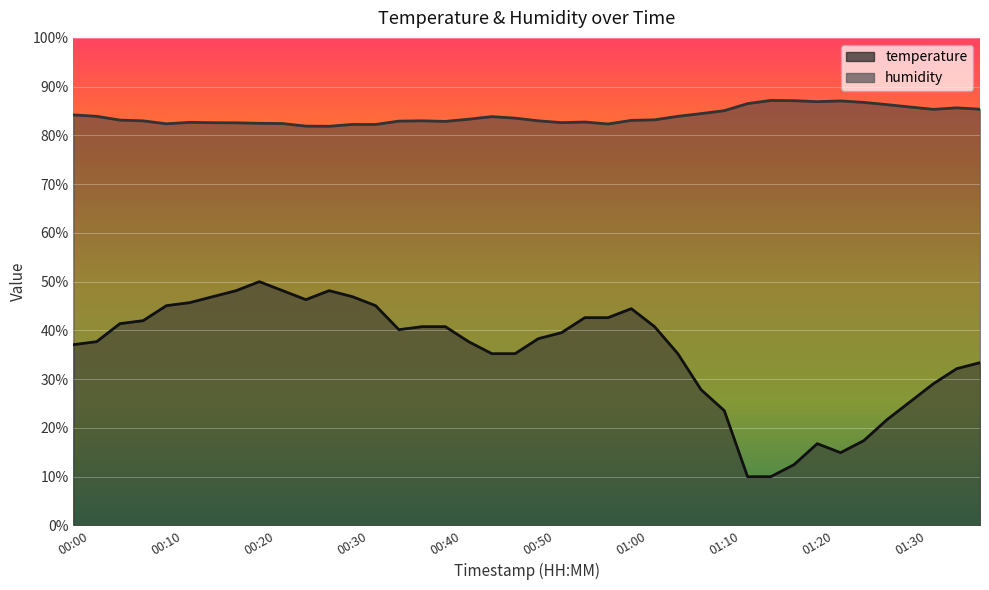

Reading right to left, transcribe all the data shown in this chart.

temperature: 33.4	32.2	29.1	25.4	21.7	17.4	14.9	16.8	12.5	10.0	10.0	23.5	27.8	35.2	40.8	44.5	42.6	42.6	39.5	38.3	35.2	35.2	37.7	40.8	40.8	40.2	45.1	46.9	48.2	46.3	48.2	50.0	48.2	46.9	45.7	45.1	42.0	41.4	37.7	37.1
humidity: 85.4	85.7	85.3	85.8	86.3	86.8	87.1	86.9	87.1	87.2	86.5	85.1	84.5	83.9	83.2	83.1	82.3	82.7	82.6	83.0	83.5	83.8	83.3	82.9	83.0	82.9	82.2	82.2	81.9	81.9	82.4	82.5	82.6	82.6	82.7	82.4	83.0	83.1	83.9	84.2